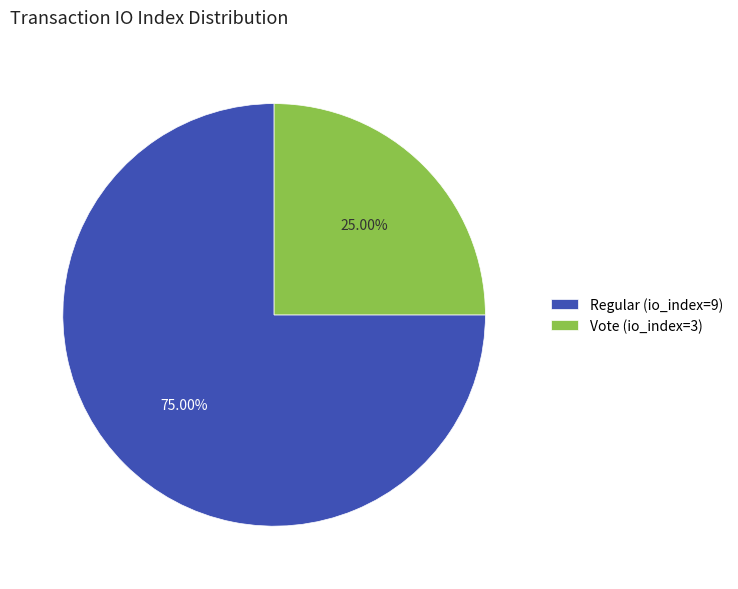

Do Regular (io_index=9) and Vote (io_index=3) together represent more than half of the pie?

Yes